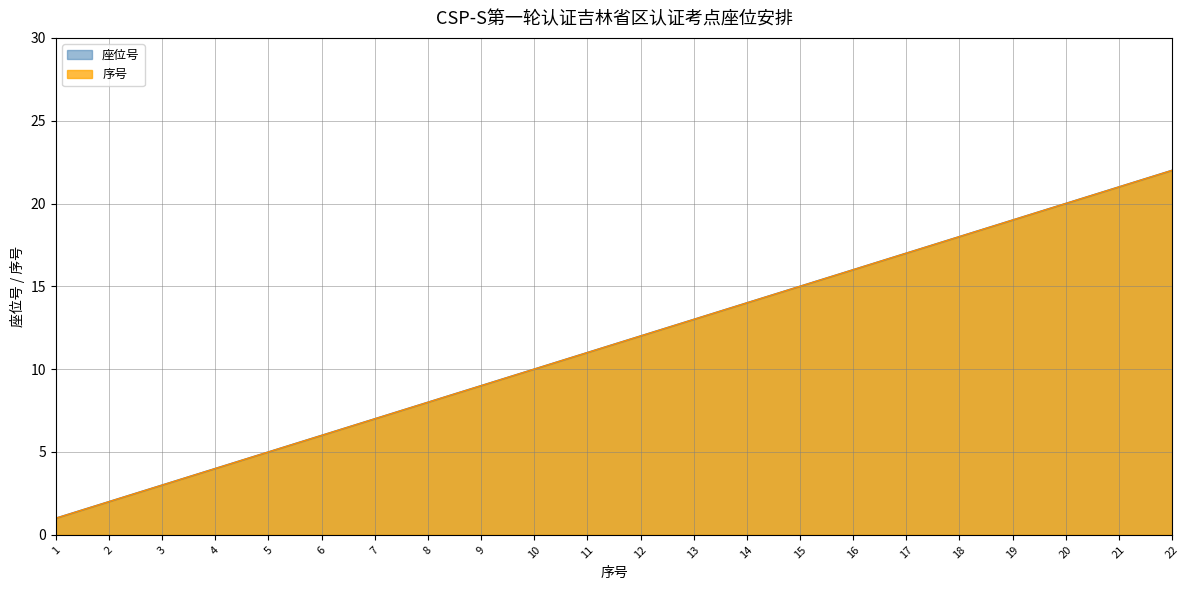

Which series has the largest total across all categories?

座位号